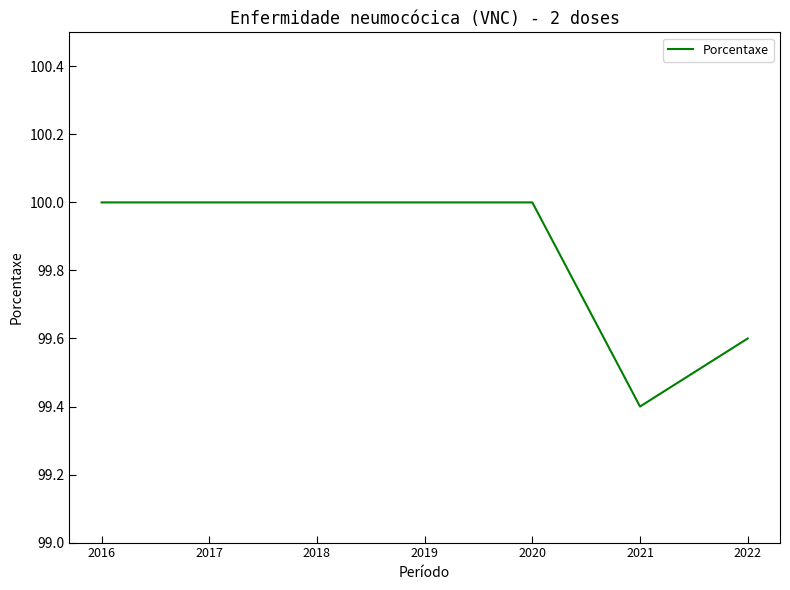

How many lines are shown in the chart?

1